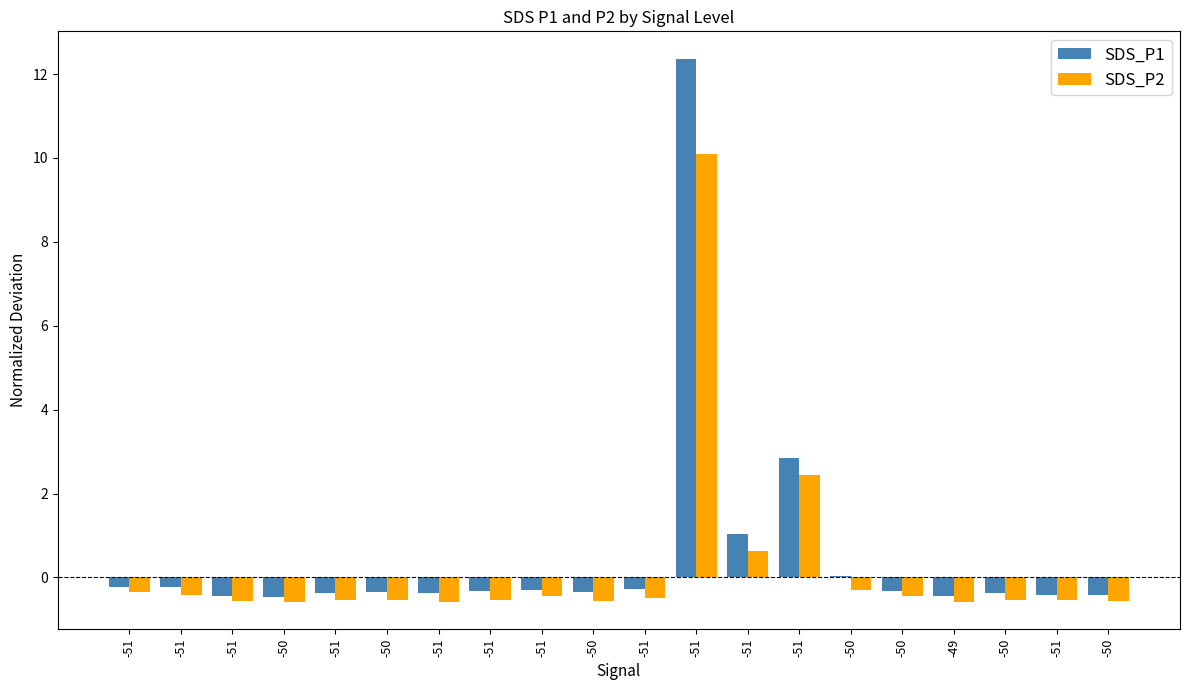

At which category is the sum across all series the highest?

-51